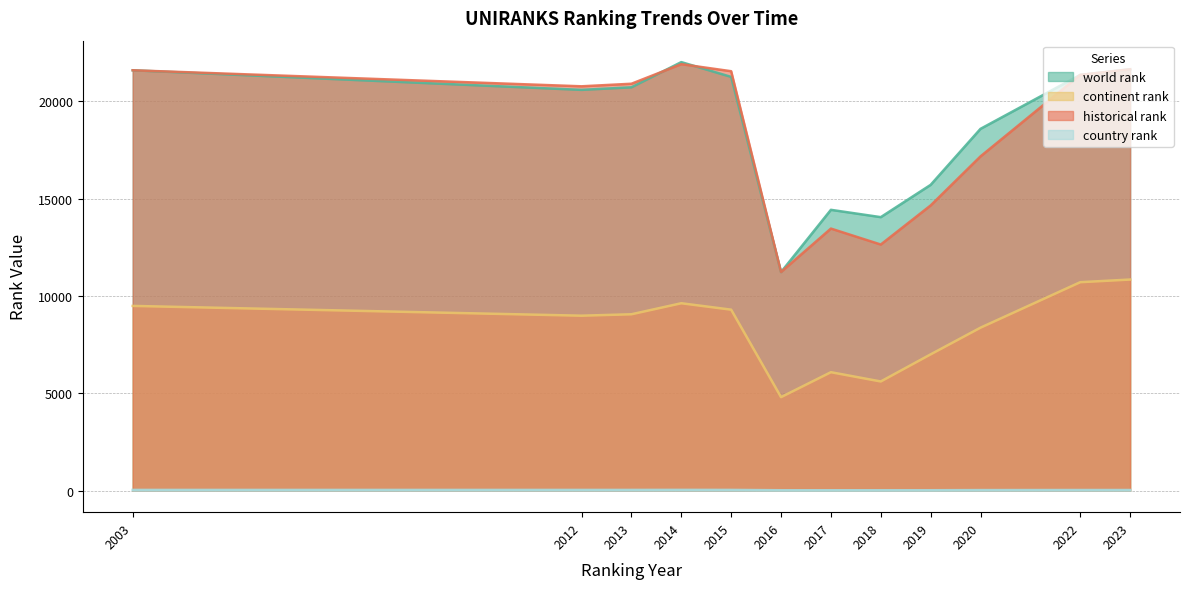

Rank the categories by historical rank value from highest to lowest.

2014, 2023, 2003, 2015, 2022, 2013, 2012, 2020, 2019, 2017, 2018, 2016